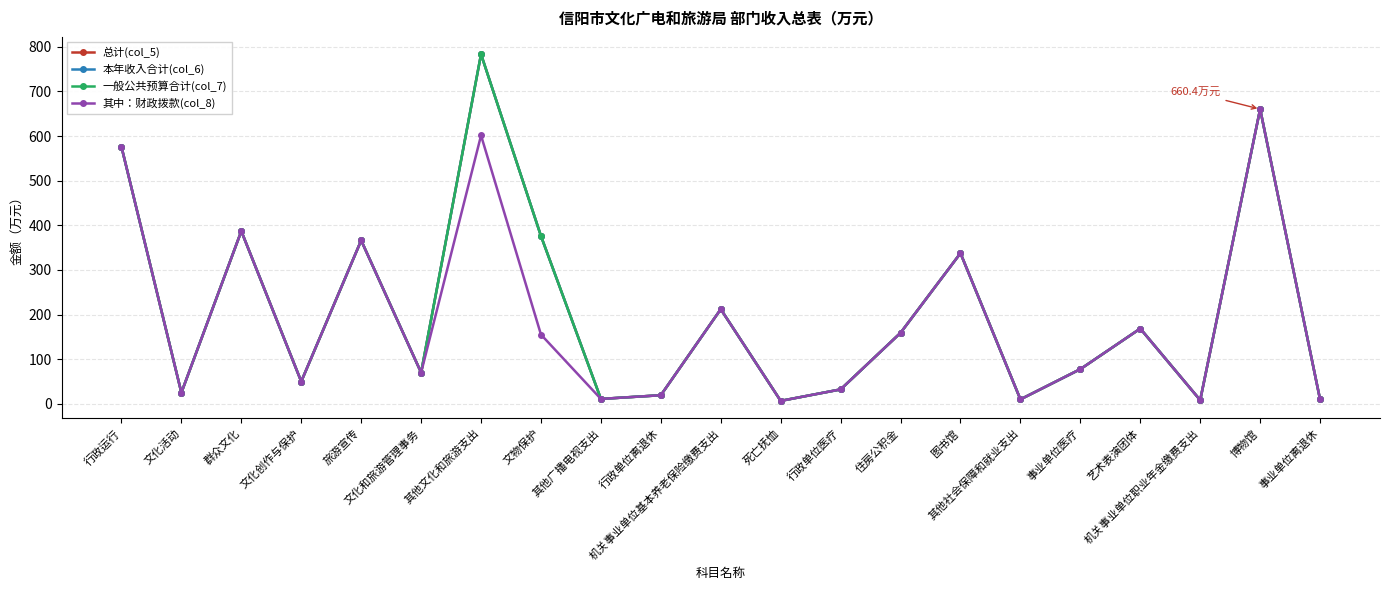

True or false: 其中：财政拨款(col_8) and 一般公共预算合计(col_7) intersect in this chart.

False